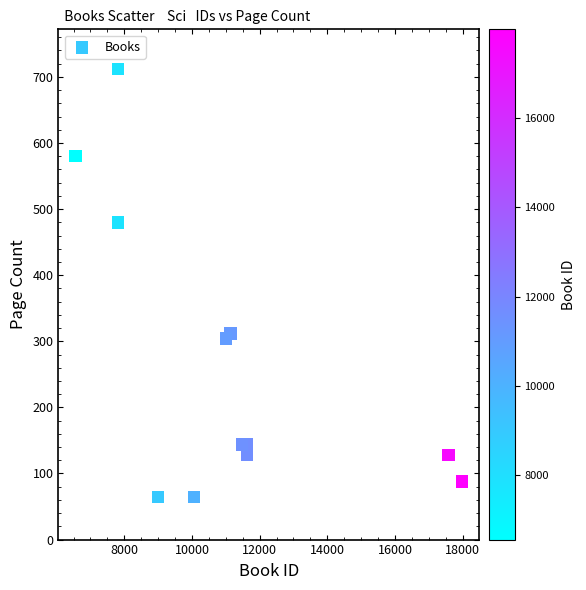

What Y value in the scatter plot is closest to 388?

312